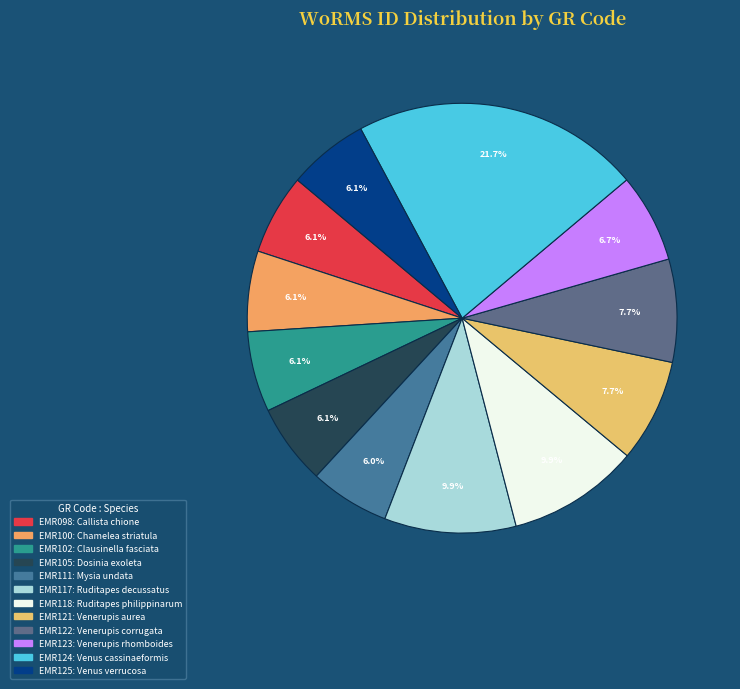

Rank the categories by value from highest to lowest.

EMR124, EMR118, EMR117, EMR122, EMR121, EMR123, EMR125, EMR105, EMR102, EMR100, EMR098, EMR111